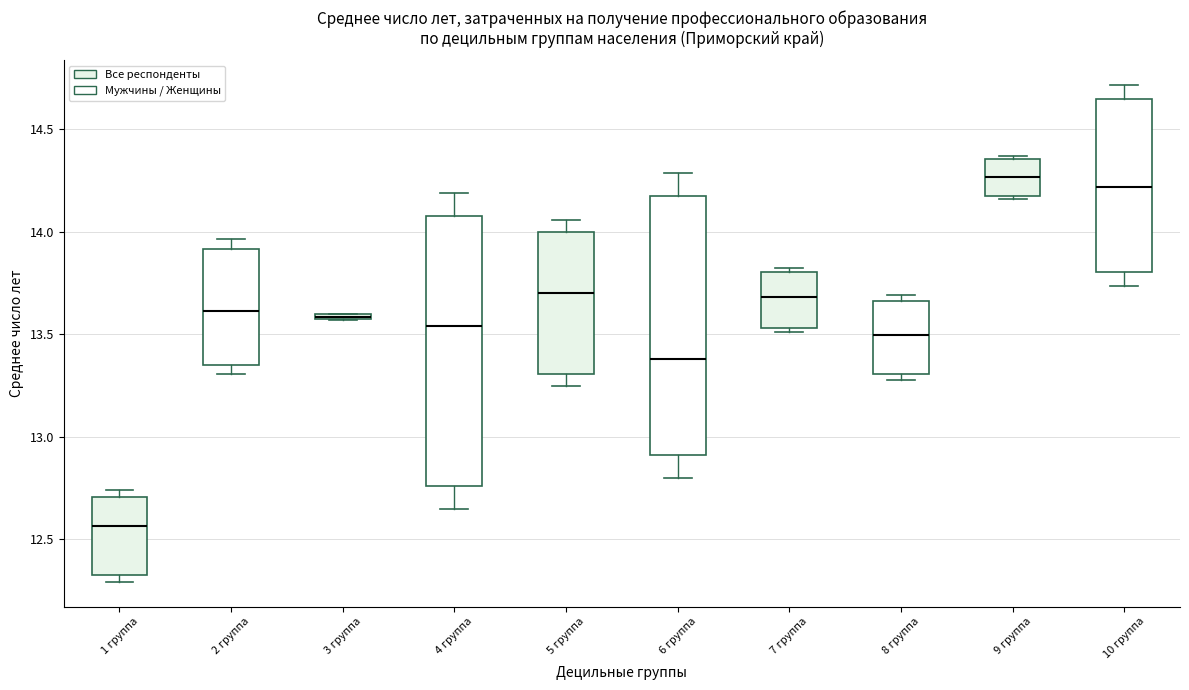

Which box is the tallest, from its lower edge to its upper edge?

4 группа